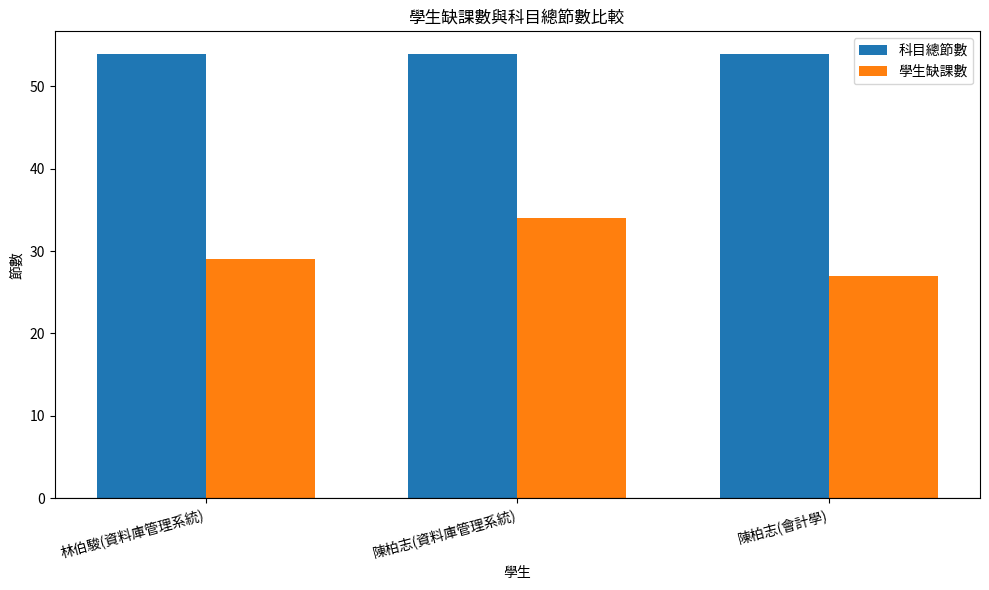

Reading right to left, extract all data points from this chart.

科目總節數: 54	54	54
學生缺課數: 27	34	29